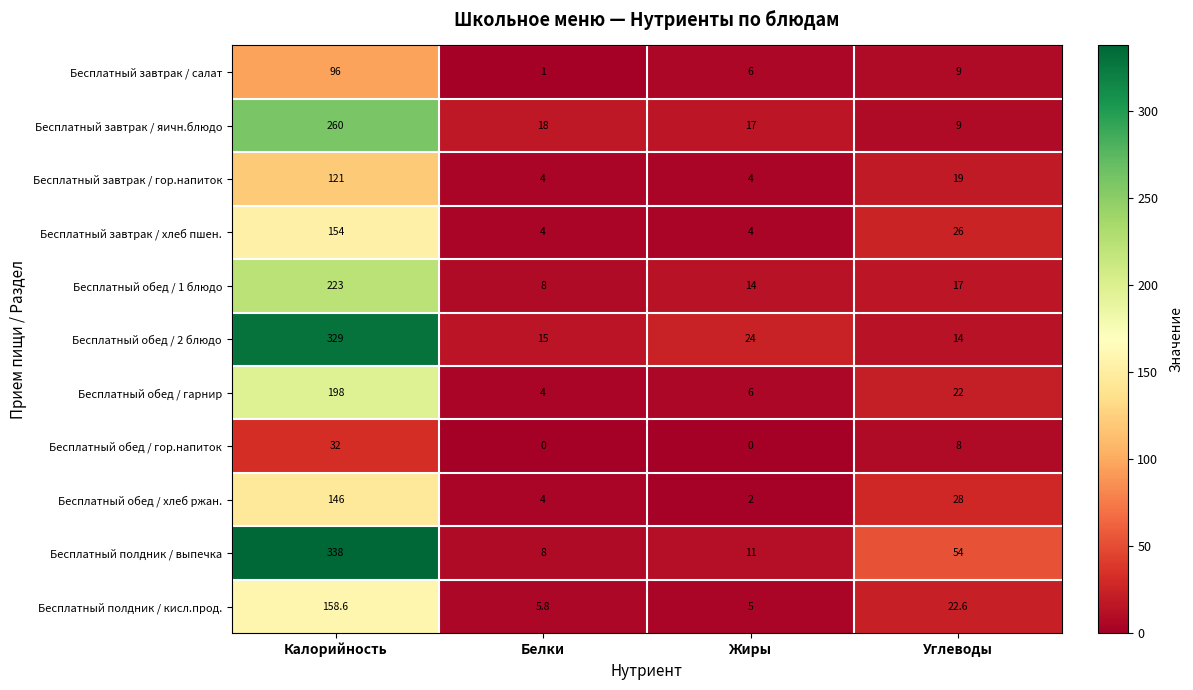

Where does the Бесплатный завтрак / гор.напиток series first go above 19?

Калорийность